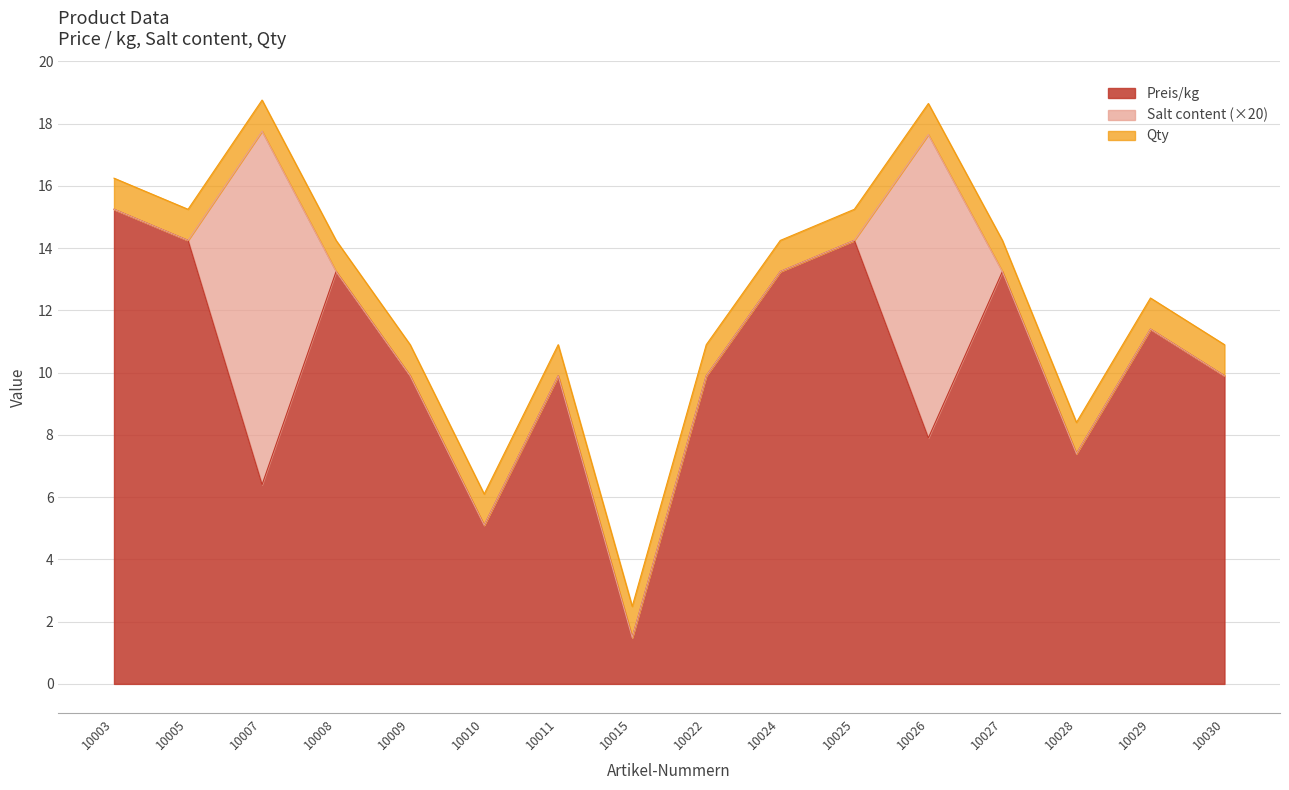

At which category does Preis/kg reach its first local peak?

10008